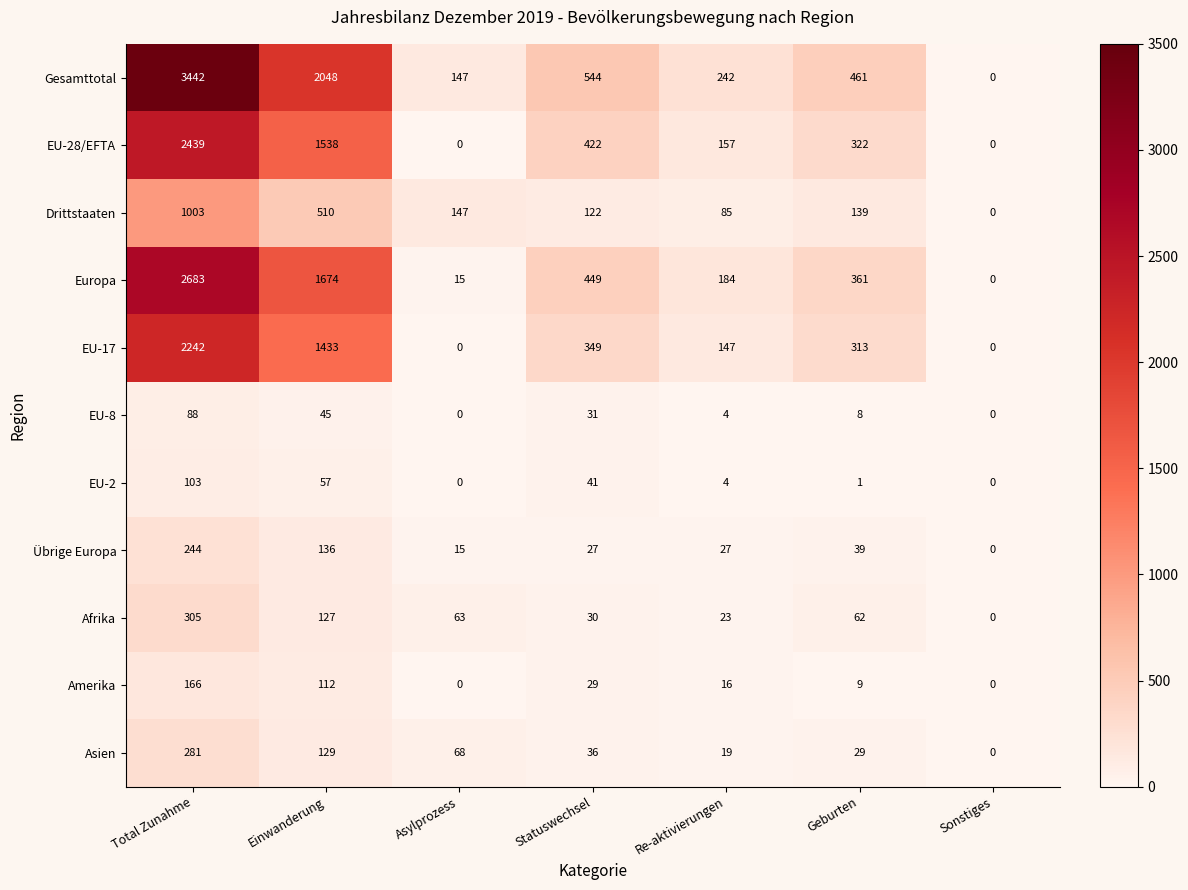

What is the spread (max minus min) of values at Asylprozess?

147